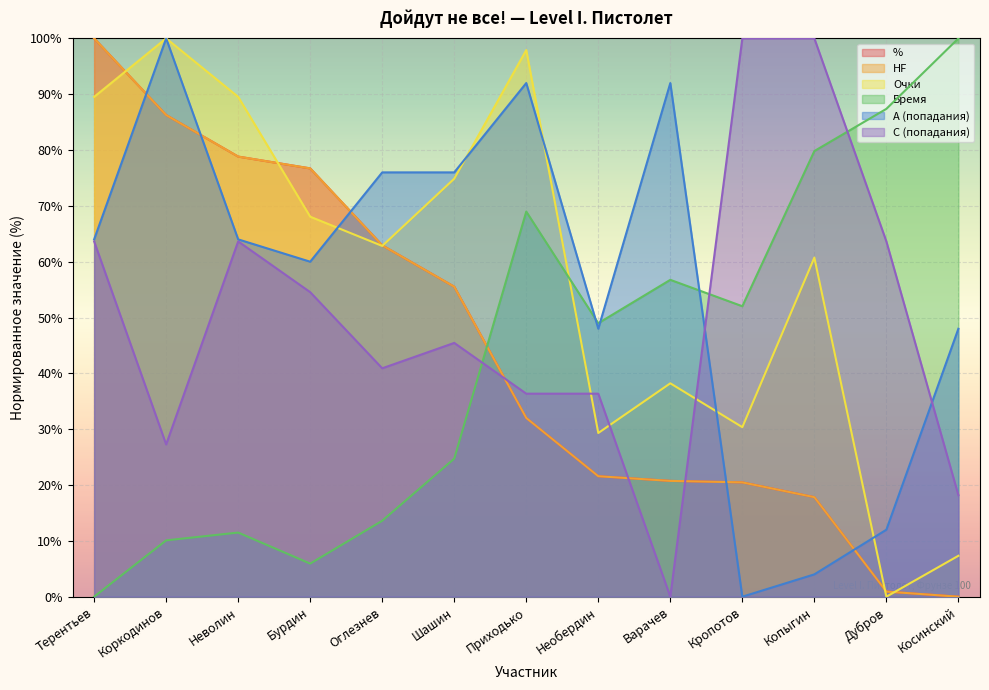

Read the Время value at Бурдин.

5.9